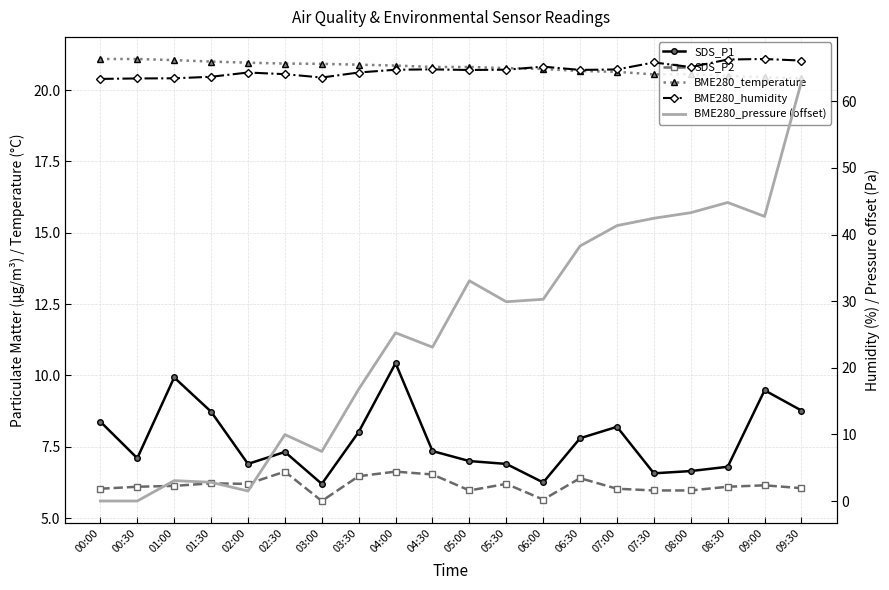

What position from the left is 06:30?

14